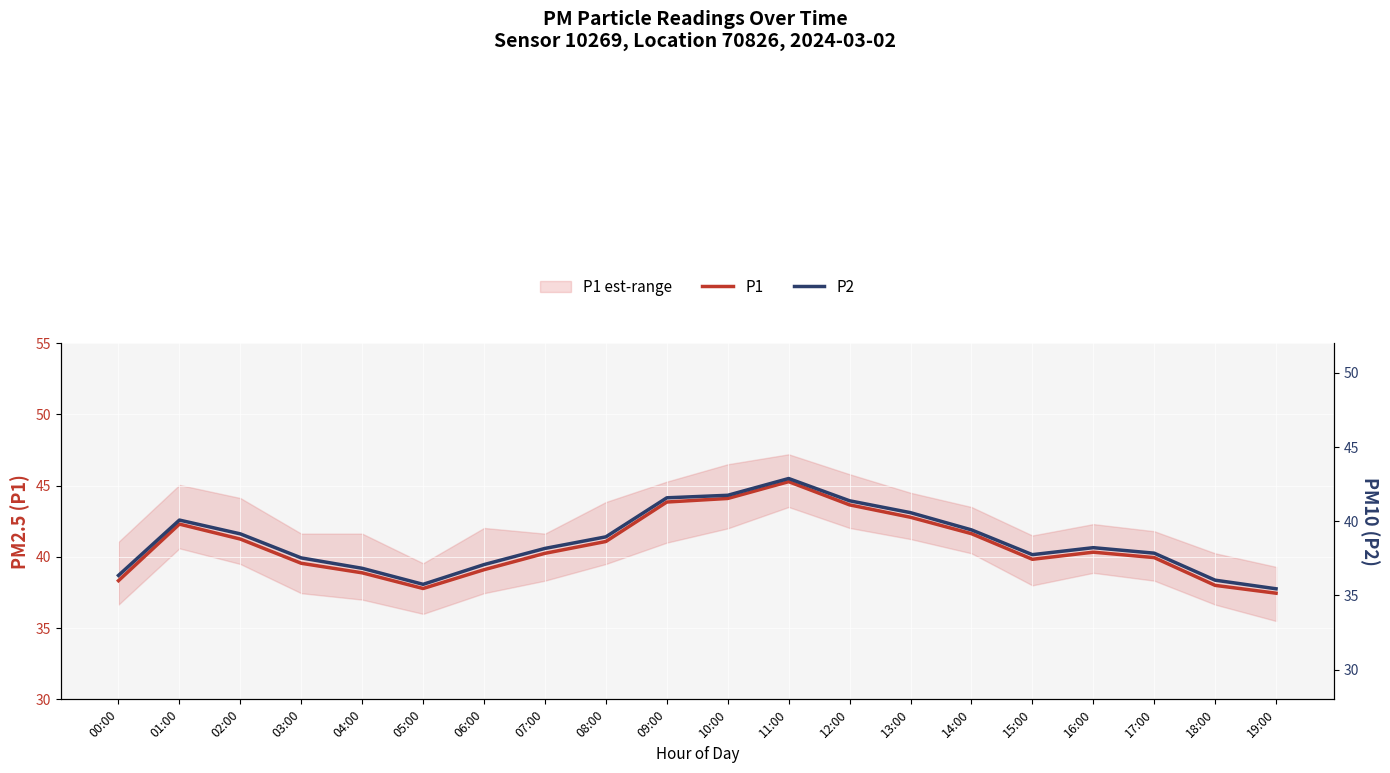

What position from the right is 04:00?

16